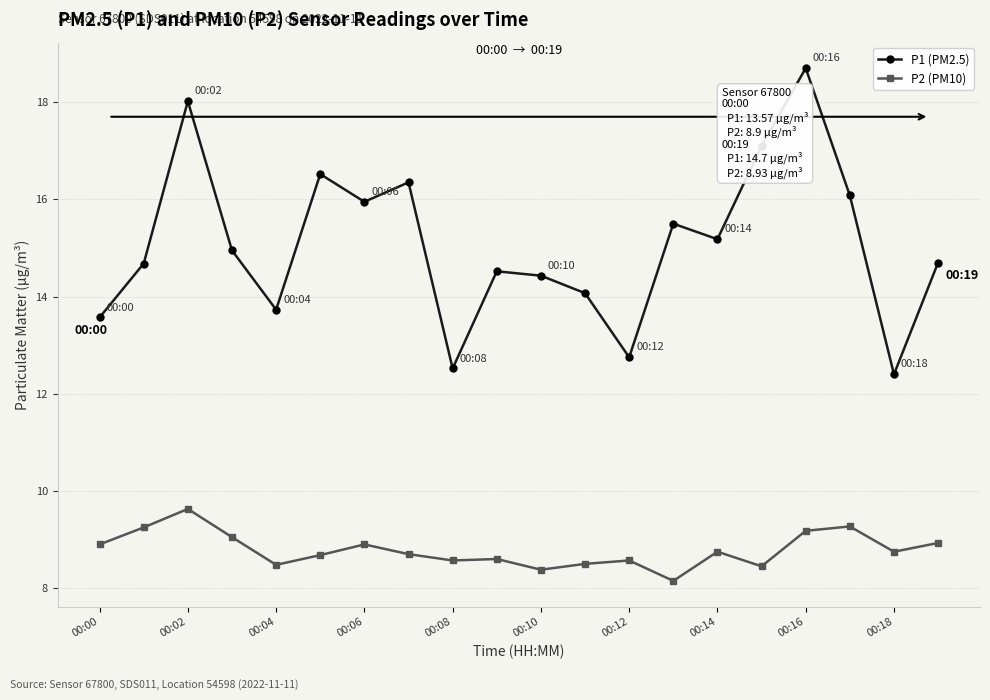

List the series in order of their overall mean, lowest first.

P2 (PM10), P1 (PM2.5)